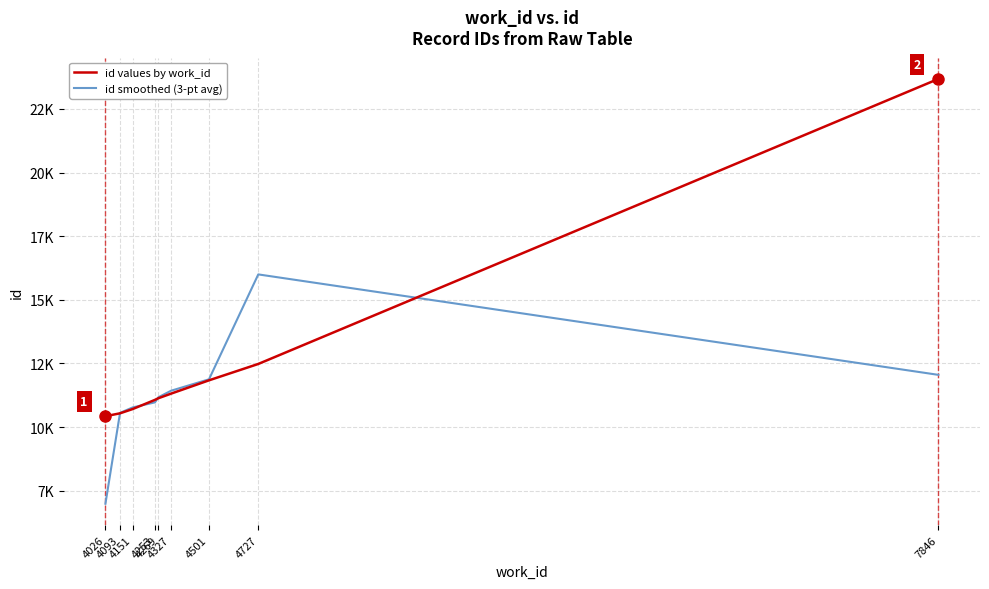

Where is id smoothed (3-pt avg) nearest to the value 11494?

4327